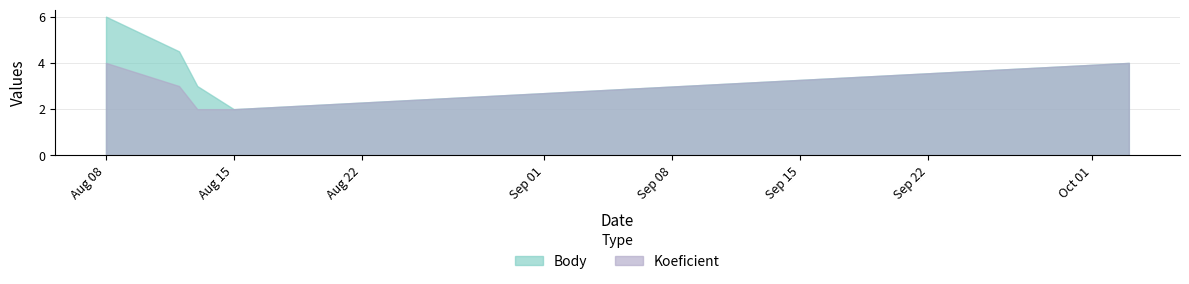

What is the greatest value displayed?

6.0